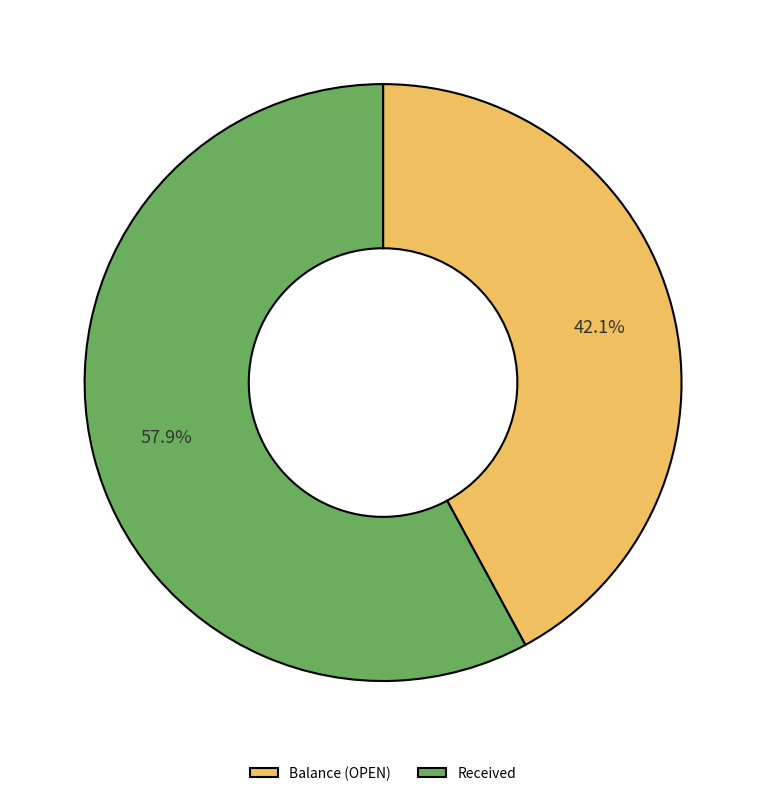

What is the total percentage of Received and Balance (OPEN)?

100.0%